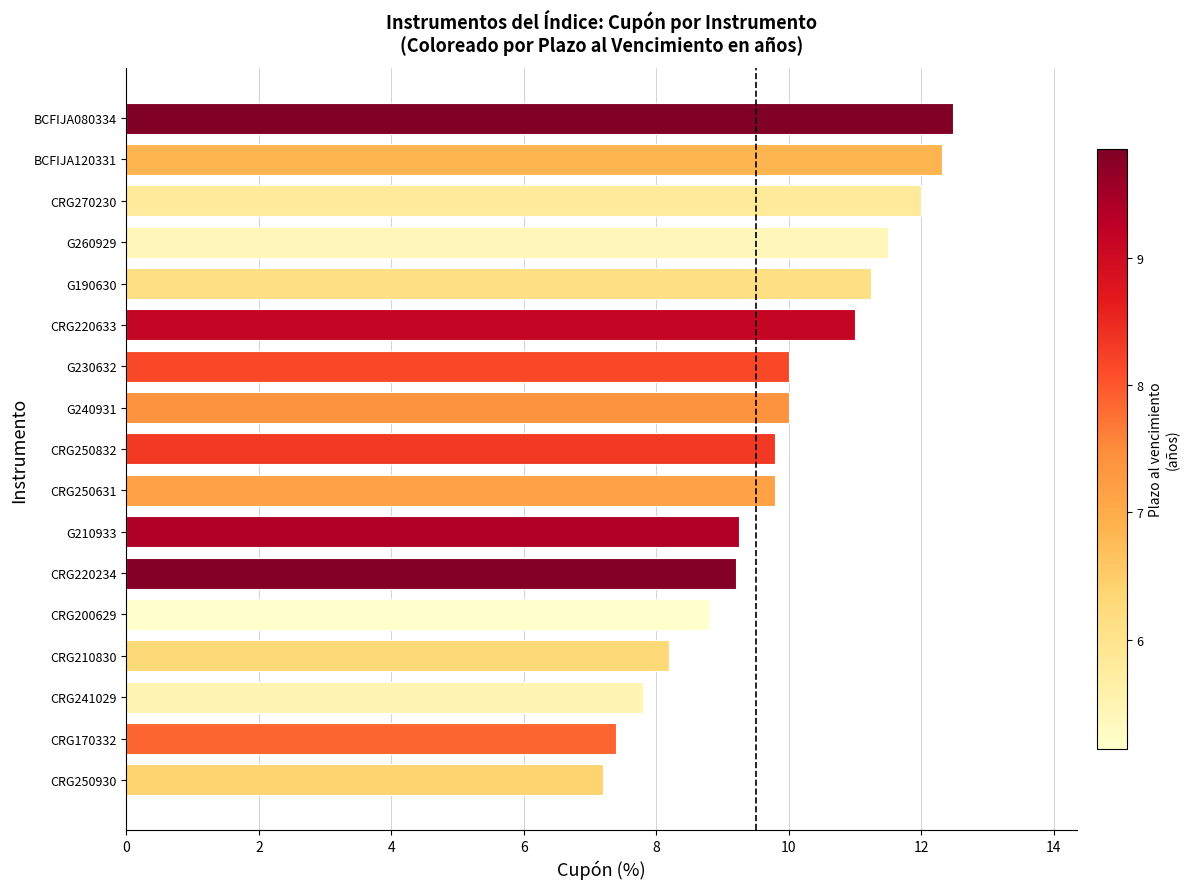

The value at CRG250832 is 9.8. True or false?

True